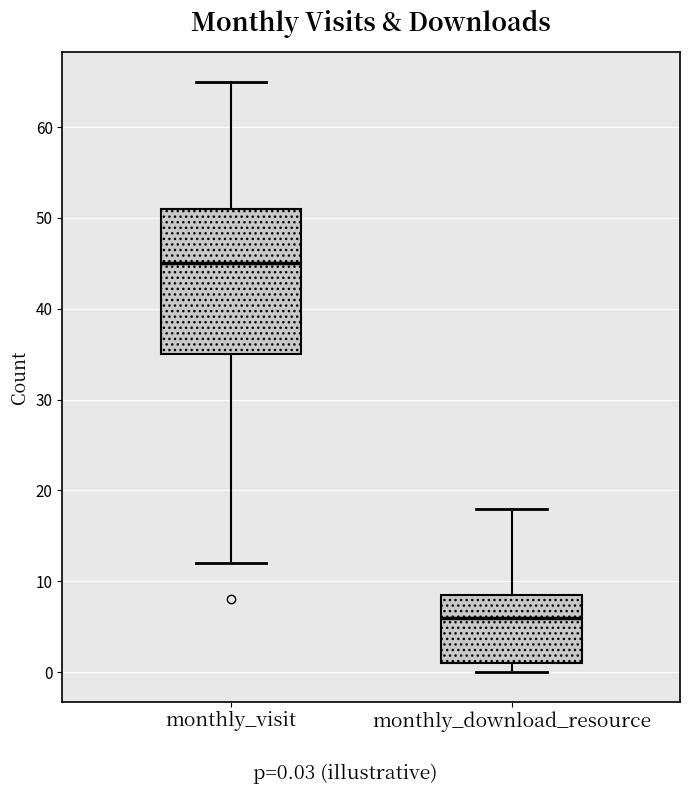

Reading left to right, transcribe this box plot: for each box, give where its median line is, the range the box spans, and where its two whiskers end, as read against the y-axis. The values are not printed on the chart, so give them approximately, as read against the axis.

monthly_visit: median 45, box 35 to 51, whiskers 12 to 65
monthly_download_resource: median 6, box 1 to 9, whiskers 0 to 18